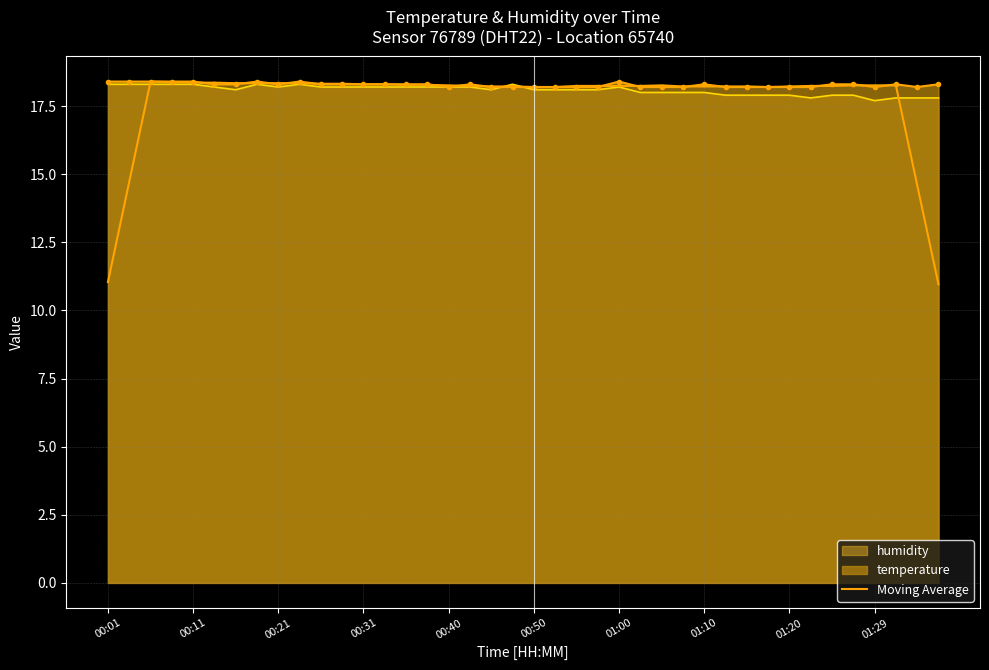

What is the difference between the maximum and minimum values?

7.4